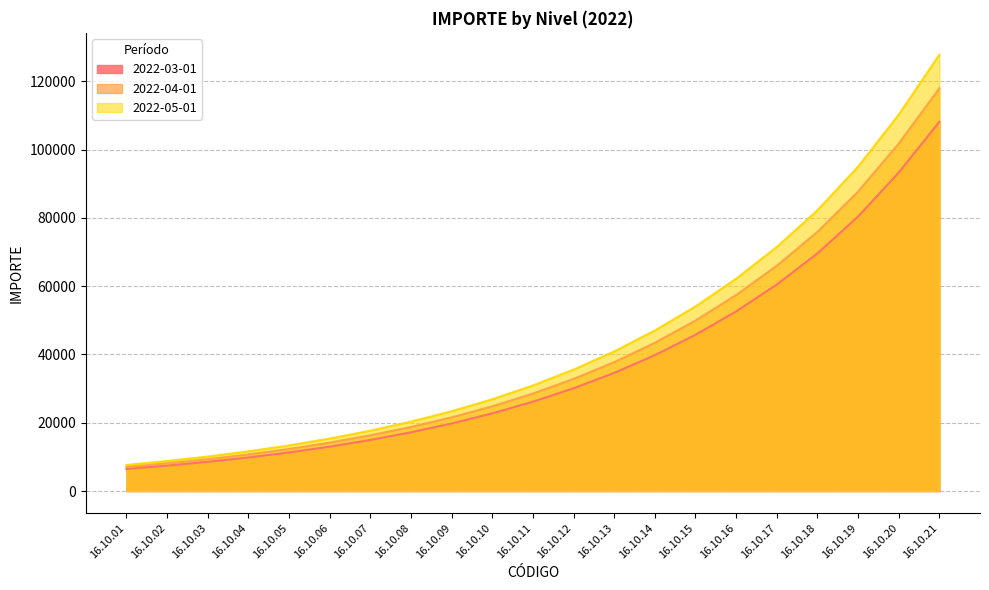

How many lines are shown in the chart?

3